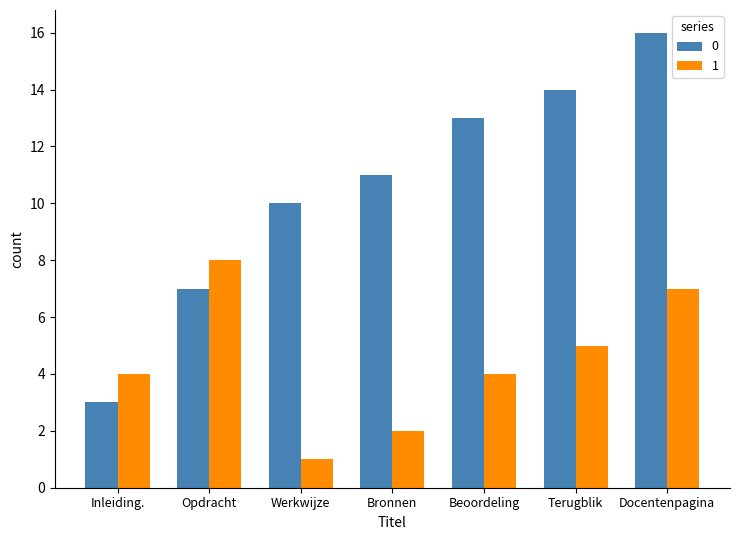

What is the difference between the highest and lowest values at Docentenpagina?

9